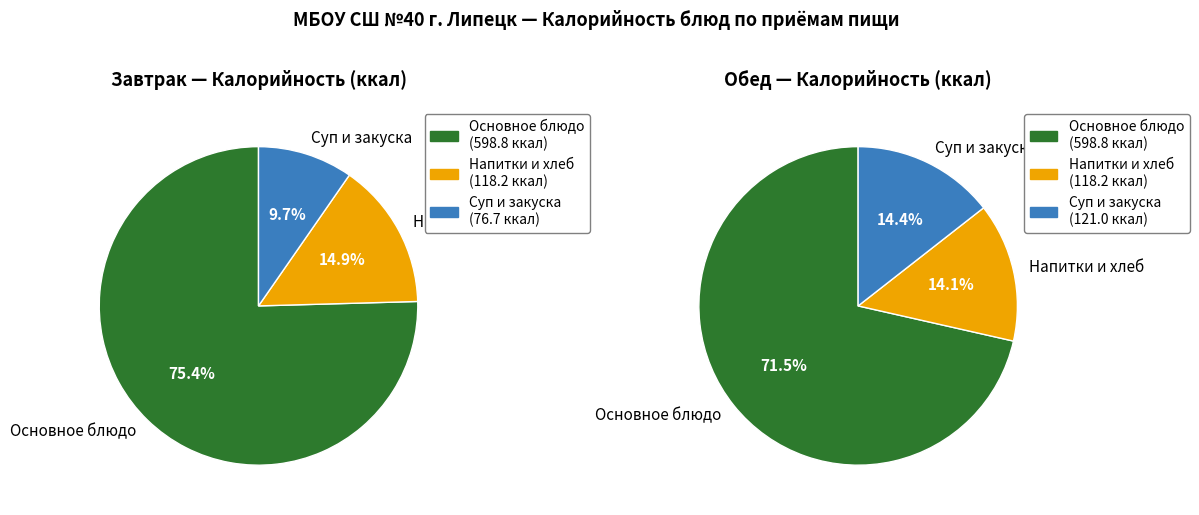

Is it true that хлеб is 1% of the pie?

False